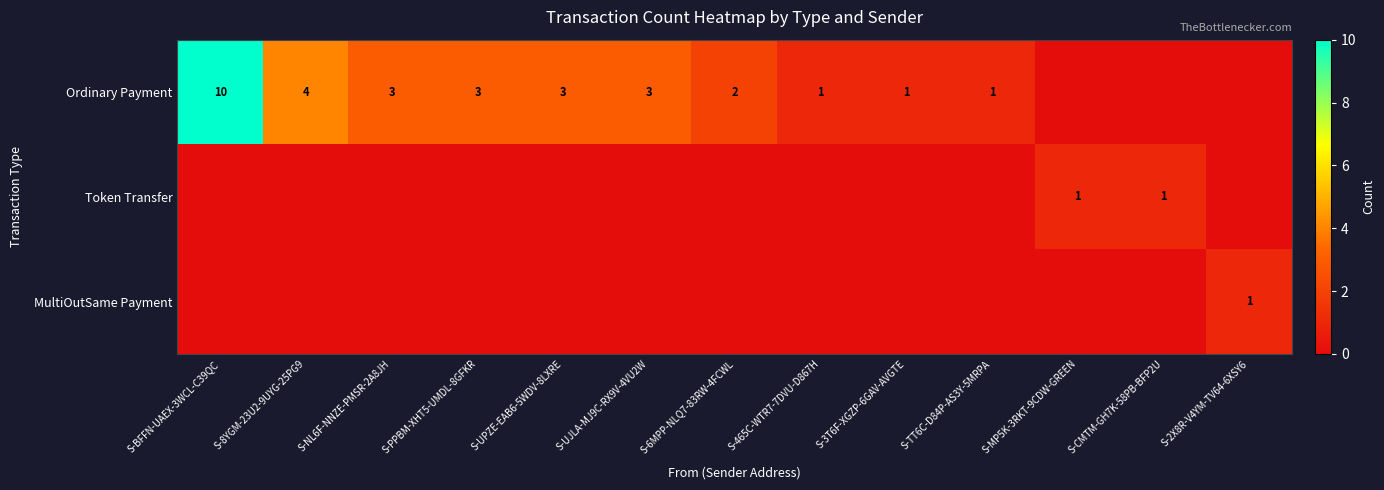

Is it true that Ordinary Payment equals 1 at S-6MPP-NLQ7-83RW-4FCWL?

False